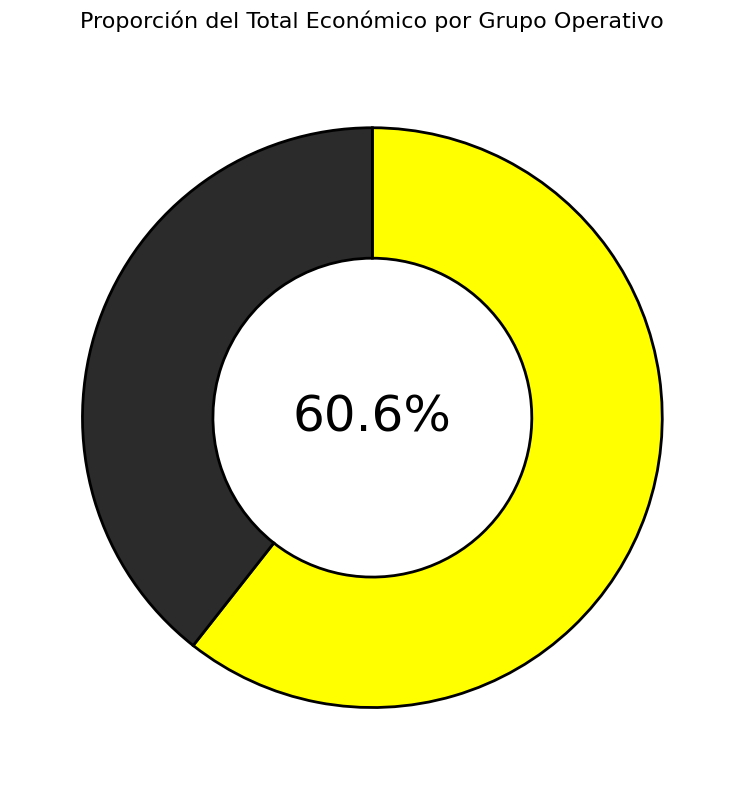

Is there a majority slice in this chart?

Yes